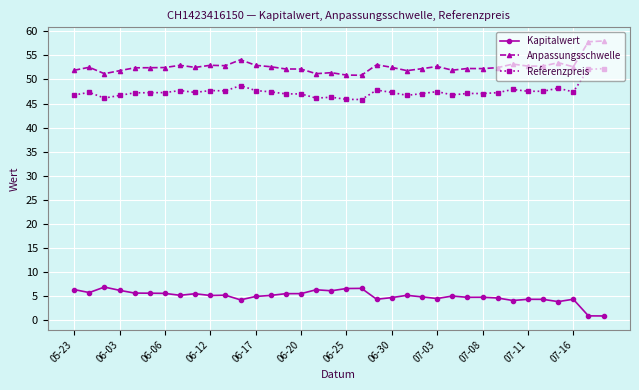

What is the maximum value shown in the chart?

58.0